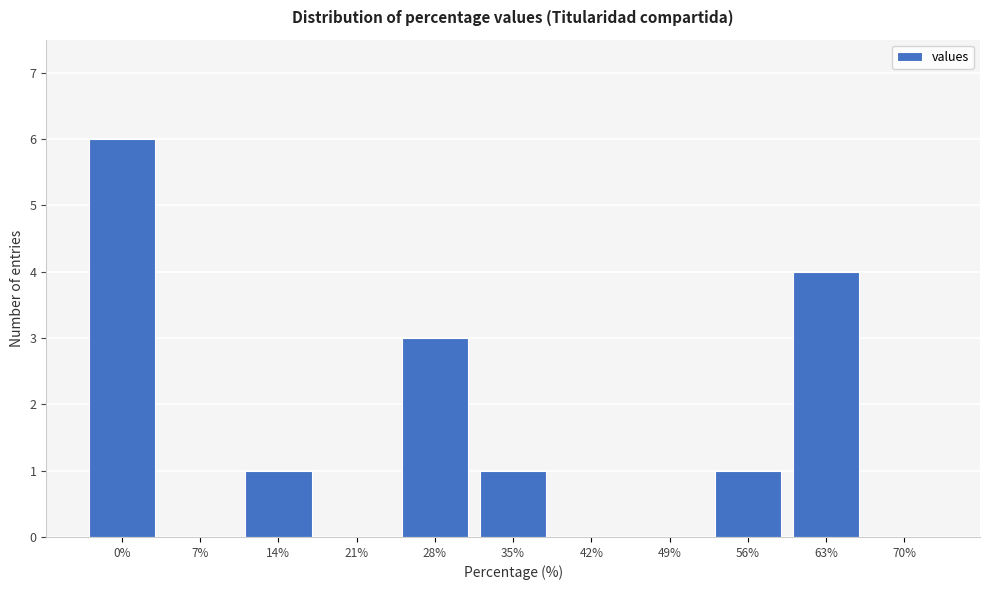

Reading left to right, what are all the values shown in this chart?

0%=6	7%=0	14%=1	21%=0	28%=3	35%=1	42%=0	49%=0	56%=1	63%=4	70%=0